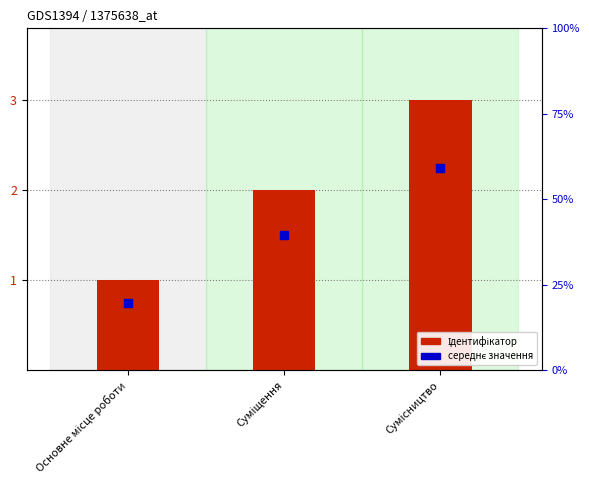

Which series has the widest spread of Y values?

Ідентифікатор